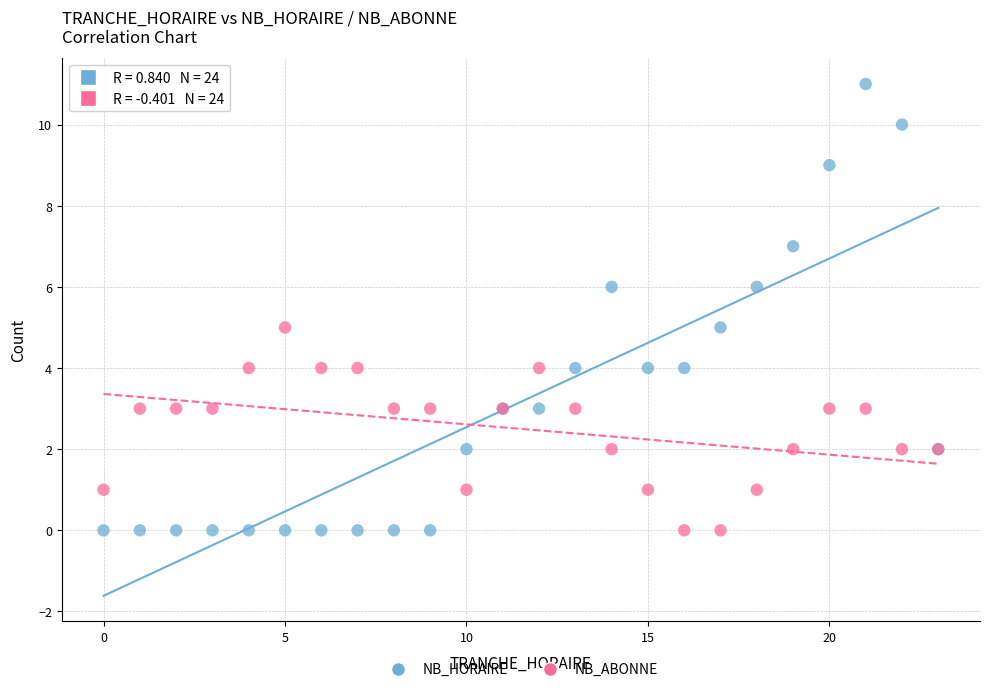

Which series reaches the maximum Y coordinate?

NB_HORAIRE